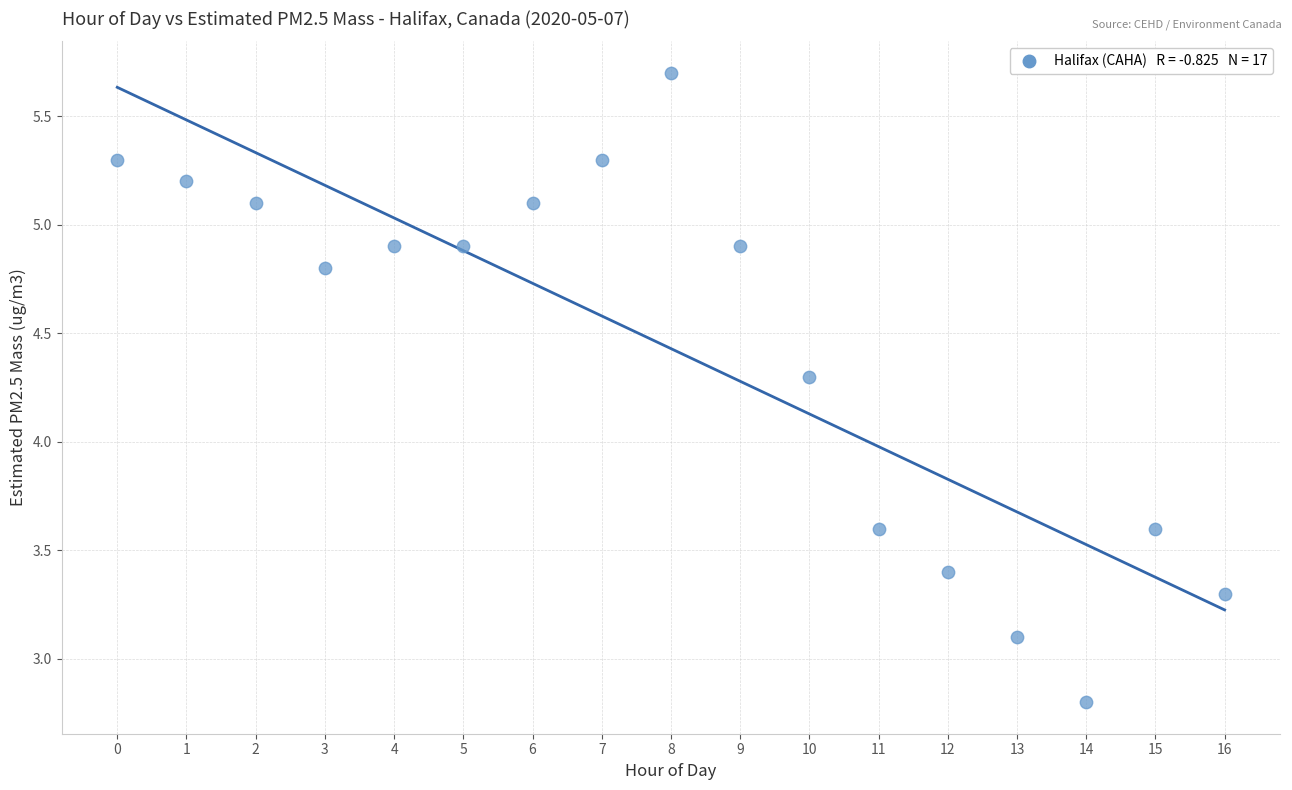

What Y value in the scatter plot is closest to 4?

4.3